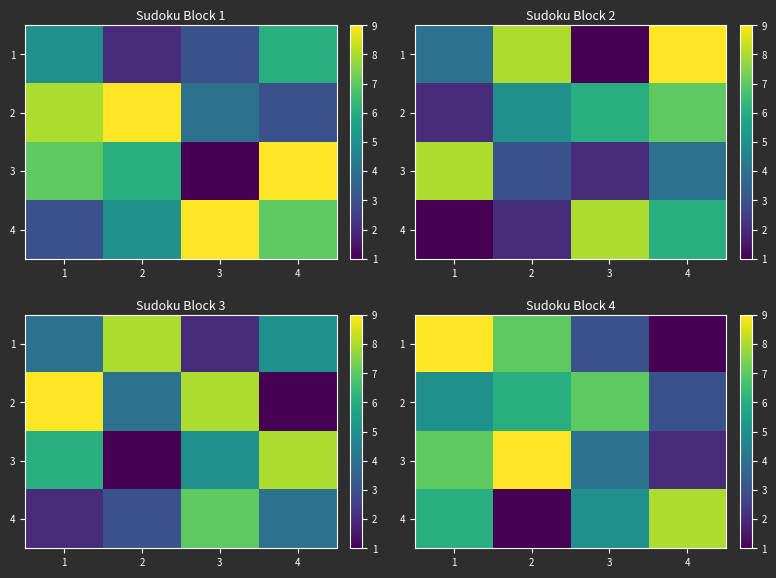

What is the greatest value displayed?

9